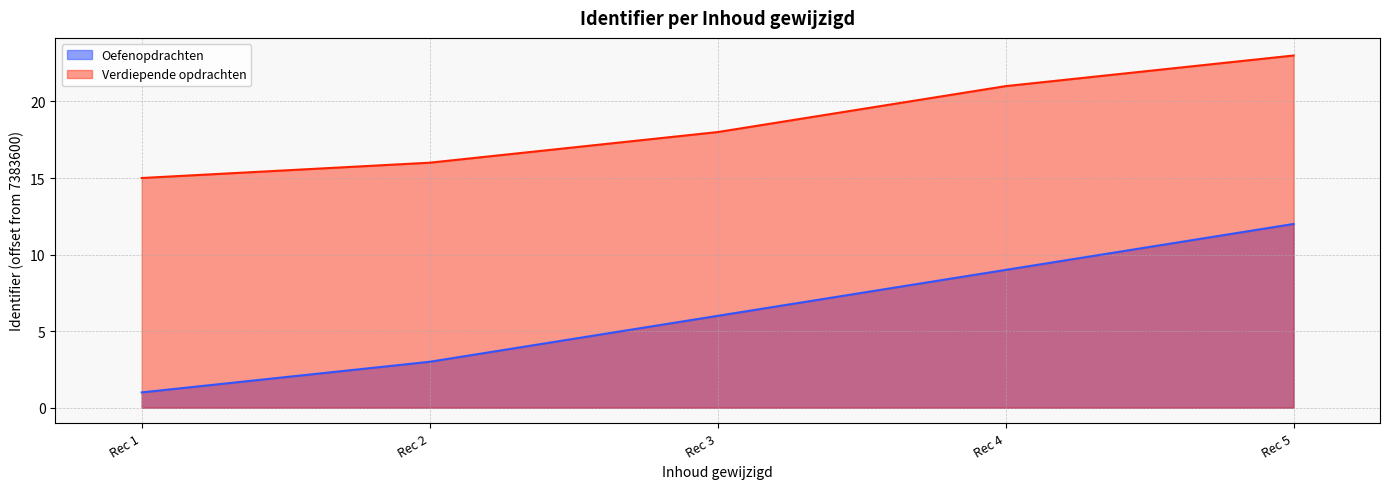

True or false: Oefenopdrachten and Verdiepende opdrachten intersect in this chart.

False